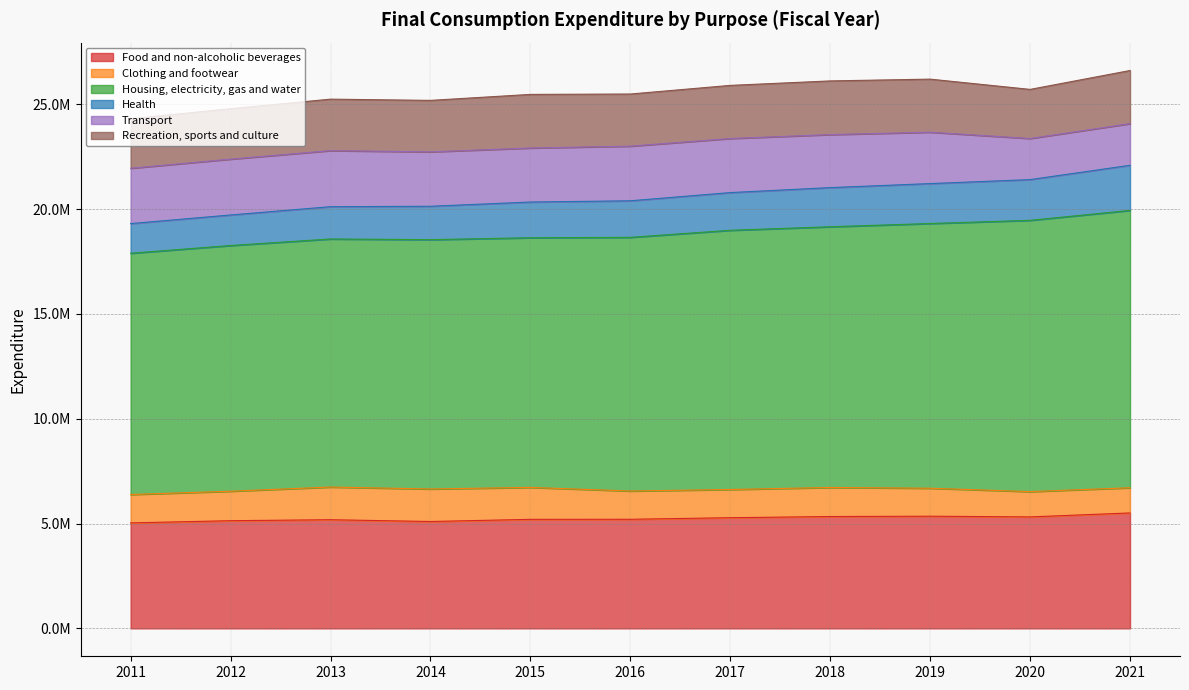

What is the minimum value shown in the chart?

1201416